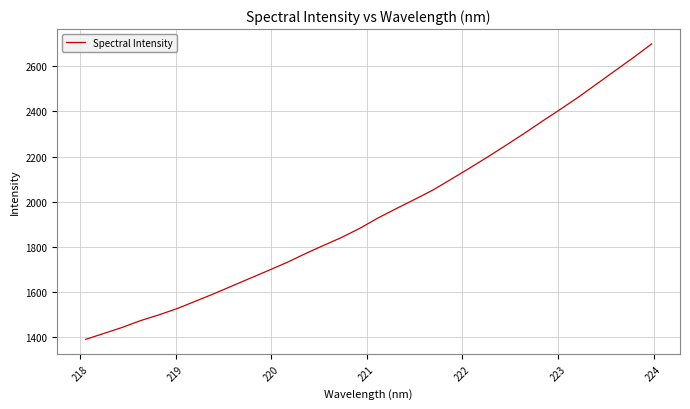

True or false: the data has more than 1 interior local peaks.

False